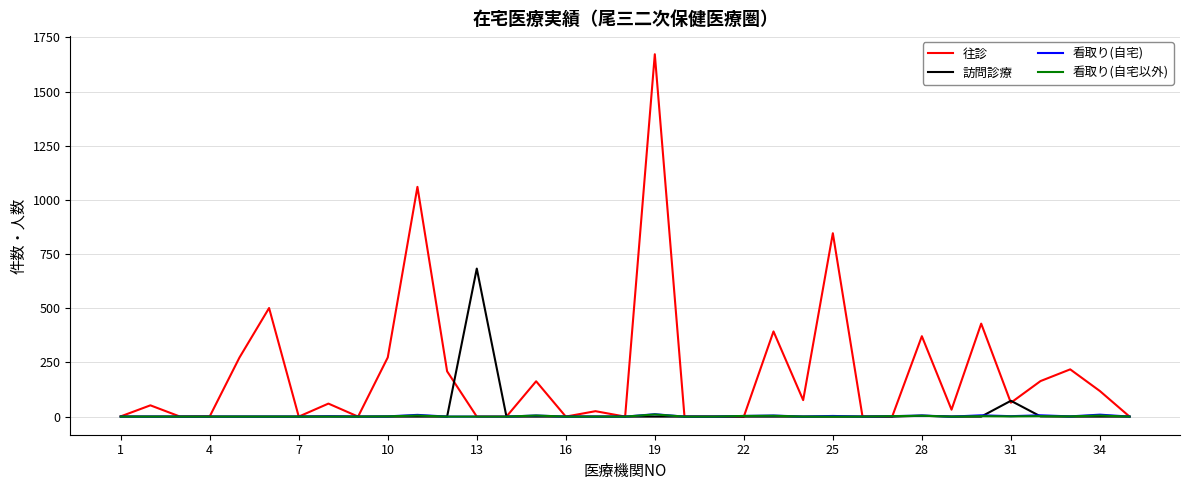

Which series has the largest range (max minus min)?

往診